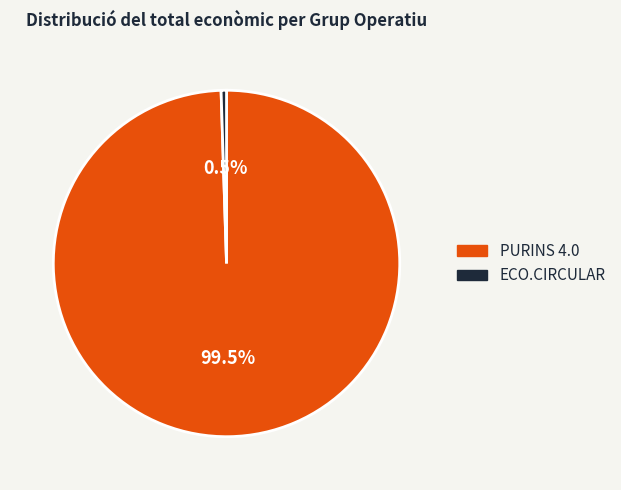

Which has a higher value, ECO.CIRCULAR or PURINS 4.0?

PURINS 4.0